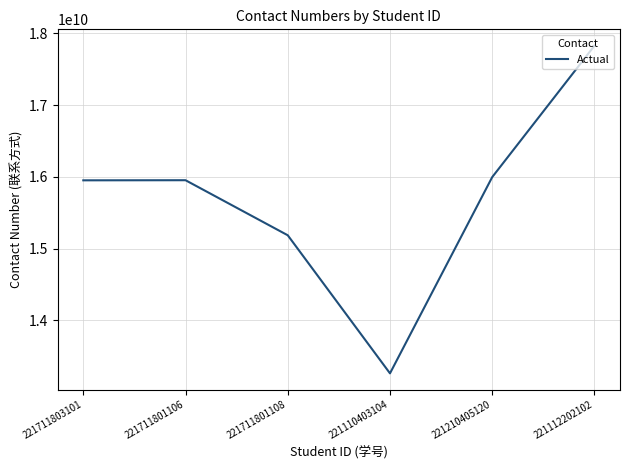

At which category does the data reach its first local valley?

221110403104